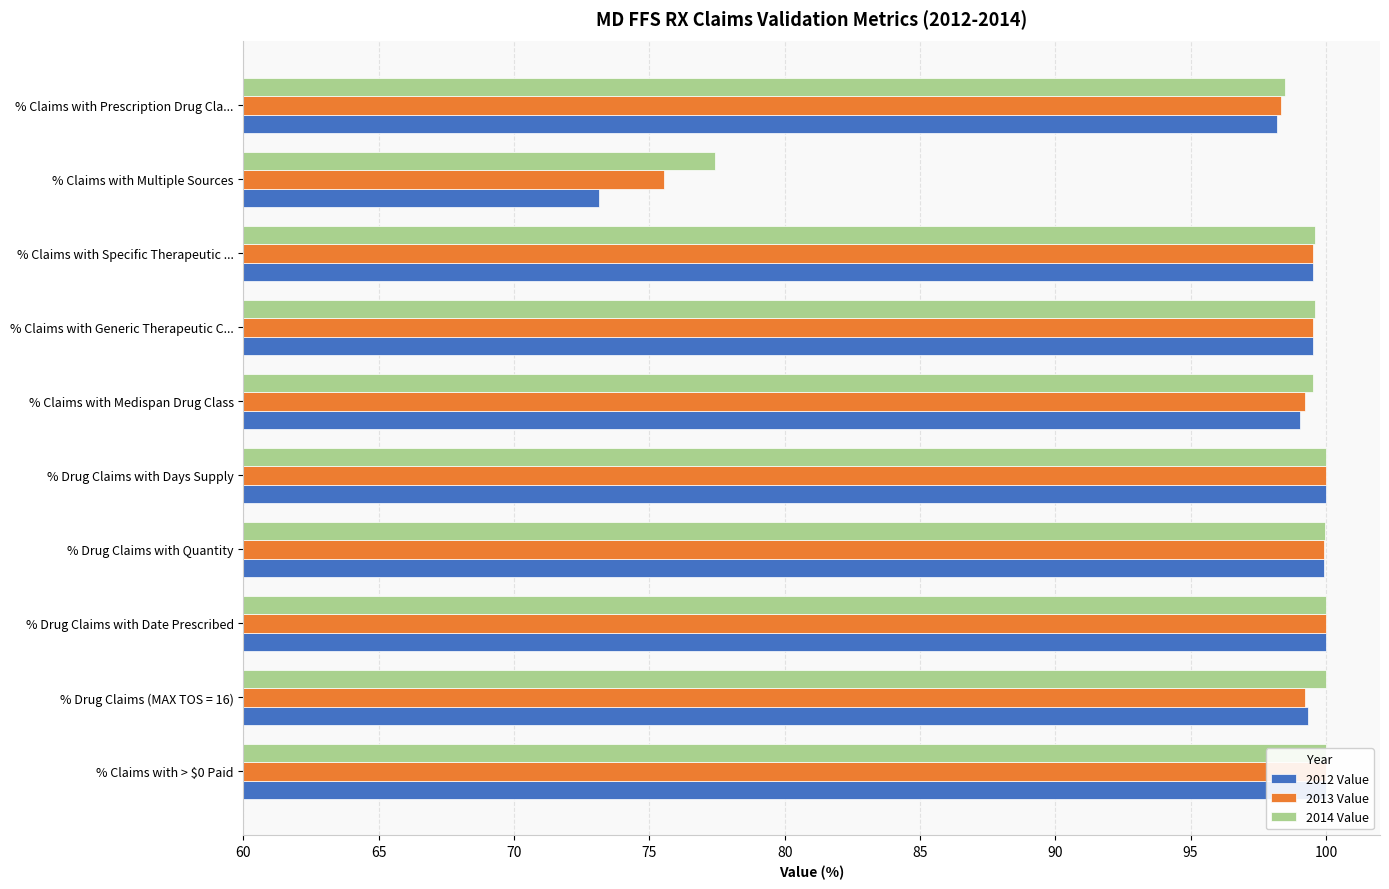

What is the value of the 2012 Value bar at the 8th from the left?

99.5